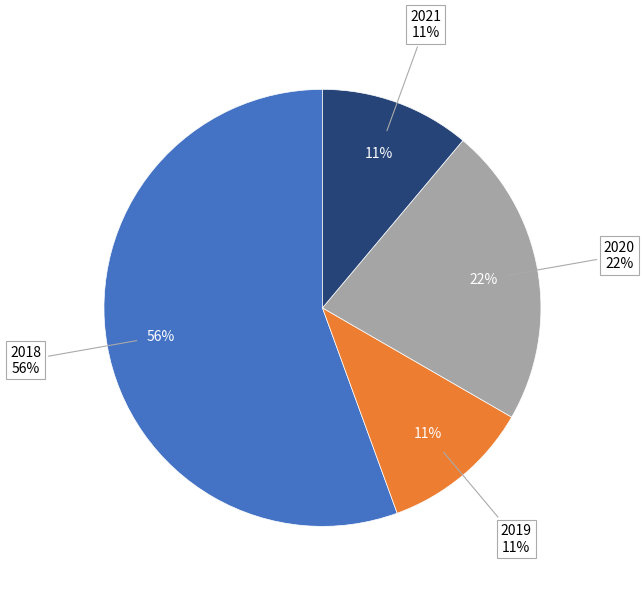

To the nearest percent, what percentage of the pie is 2020?

22%